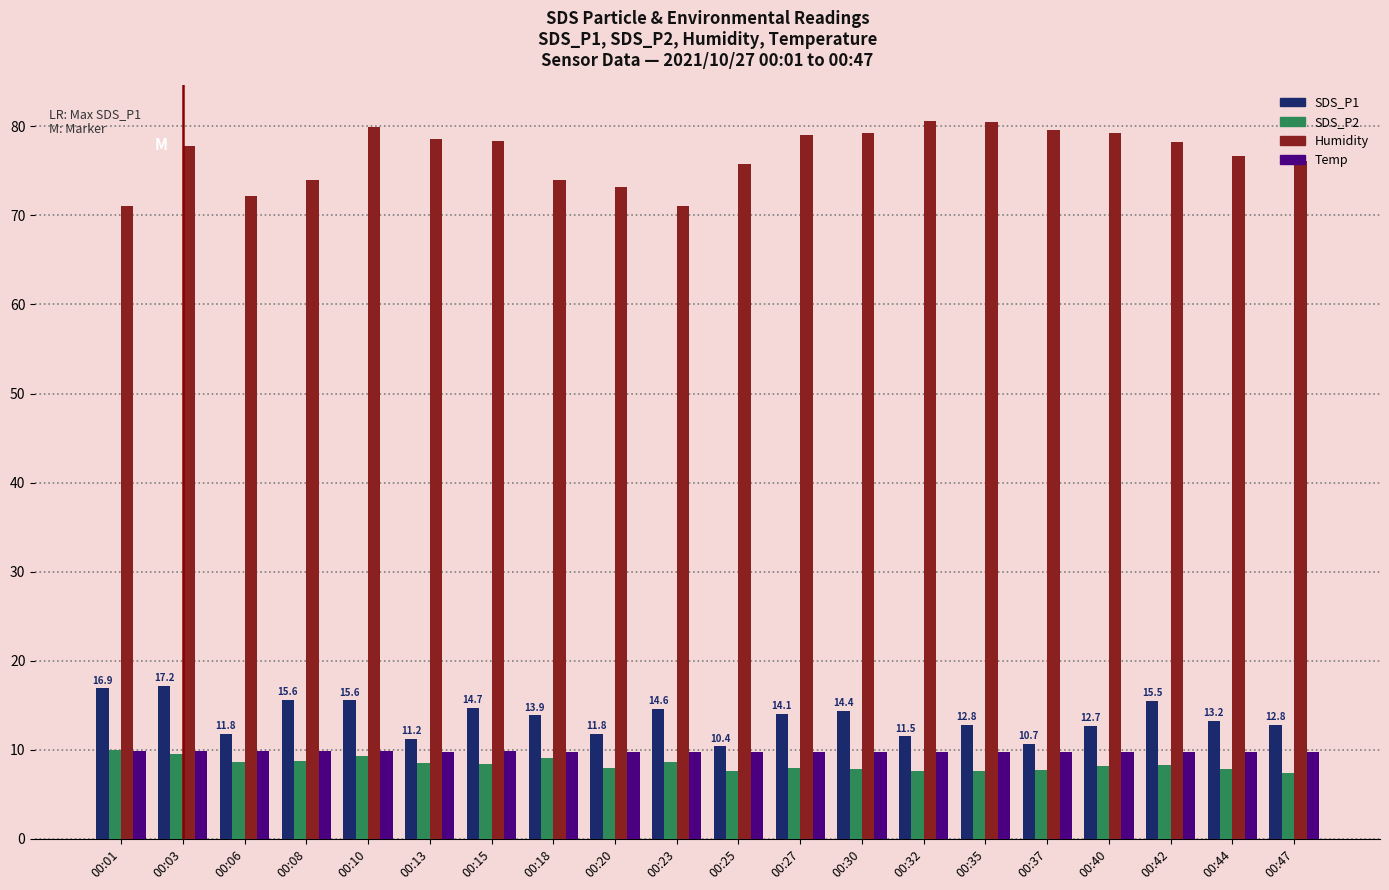

Count the number of categories in the chart.

20